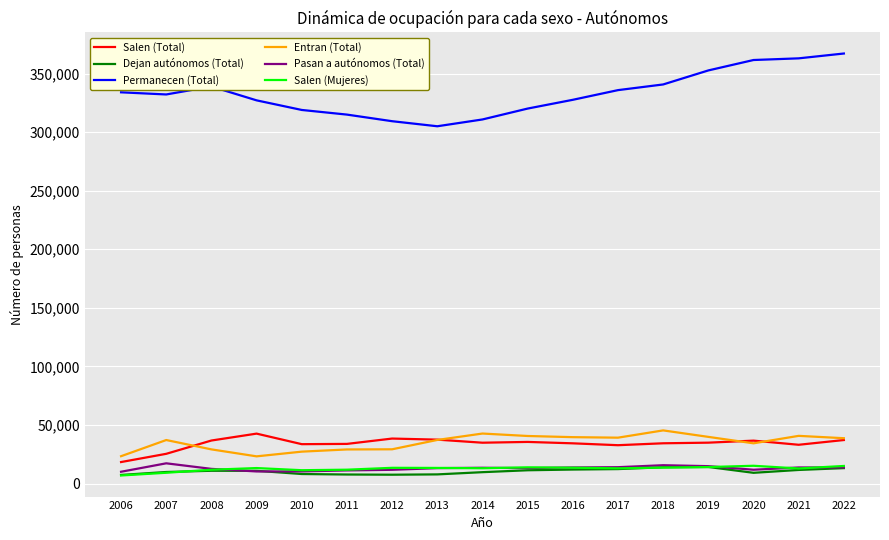

The value of Salen (Total) at 2021 is 19311. True or false?

False